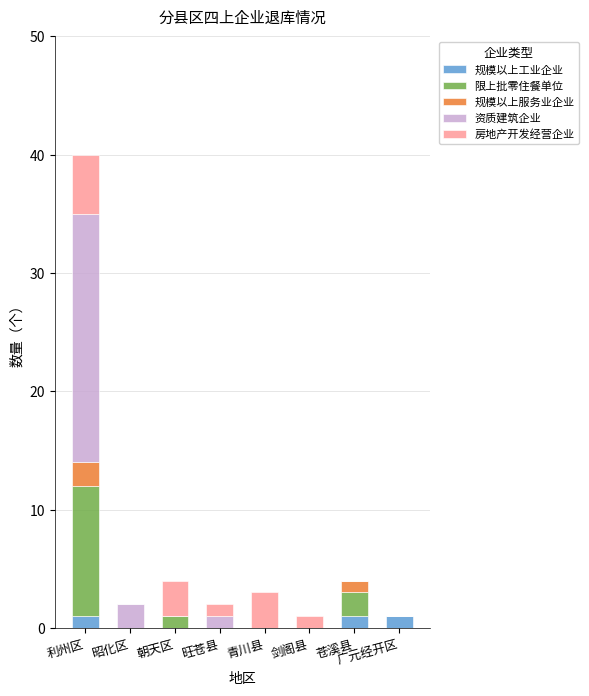

True or false: 规模以上工业企业 has a value of 1 at 苍溪县.

True